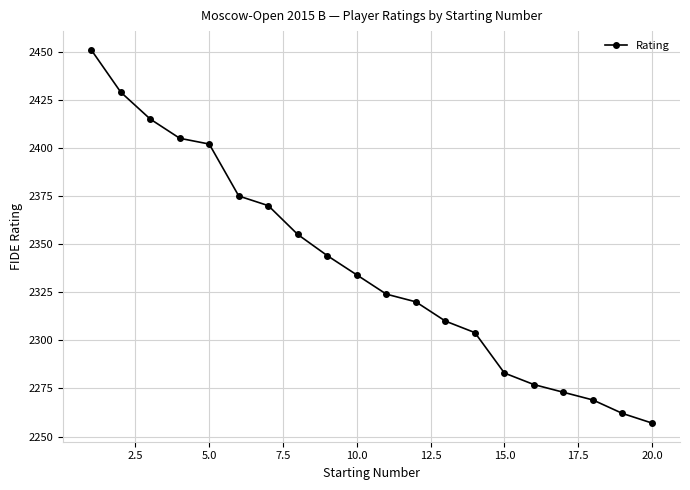

How many lines are shown in the chart?

1